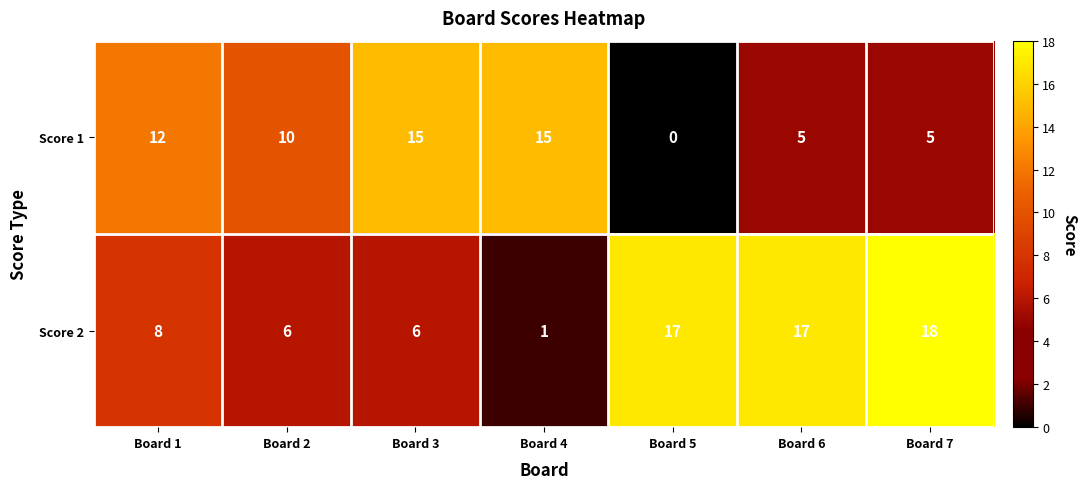

What is the total value across all series at Board 3?

21